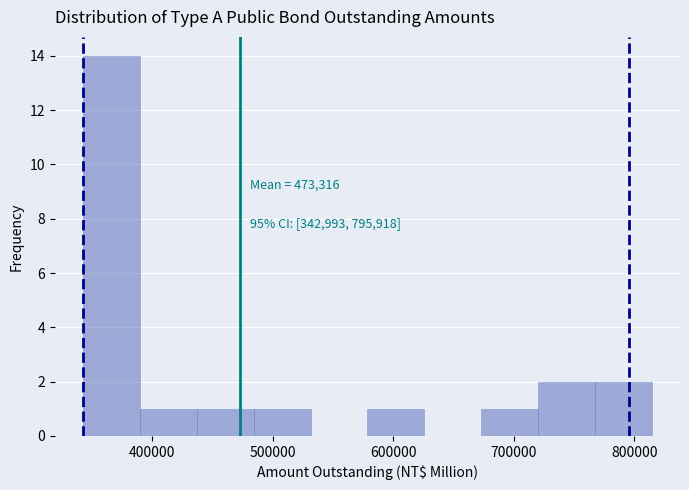

Over which range of the x-axis is the bar tallest?

340000 to 390000